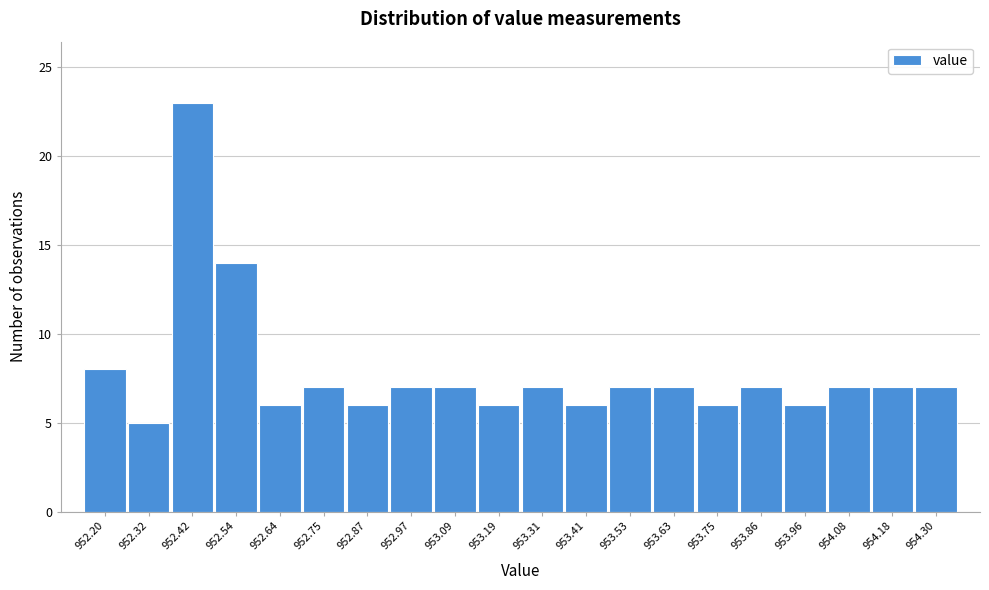

Reading left to right, list every bar in this chart as the range it spans on the x-axis followed by its height. Neither the bar edges nor the heights are printed on the chart, so give them approximately, as read against the axes.

952.15 to 952.26: 8
952.26 to 952.37: 5
952.37 to 952.48: 23
952.48 to 952.59: 14
952.59 to 952.70: 6
952.70 to 952.81: 7
952.81 to 952.92: 6
952.92 to 953.03: 7
953.03 to 953.14: 7
953.14 to 953.25: 6
953.25 to 953.36: 7
953.36 to 953.47: 6
953.47 to 953.58: 7
953.58 to 953.69: 7
953.69 to 953.80: 6
953.80 to 953.91: 7
953.91 to 954.02: 6
954.02 to 954.13: 7
954.13 to 954.24: 7
954.24 to 954.35: 7